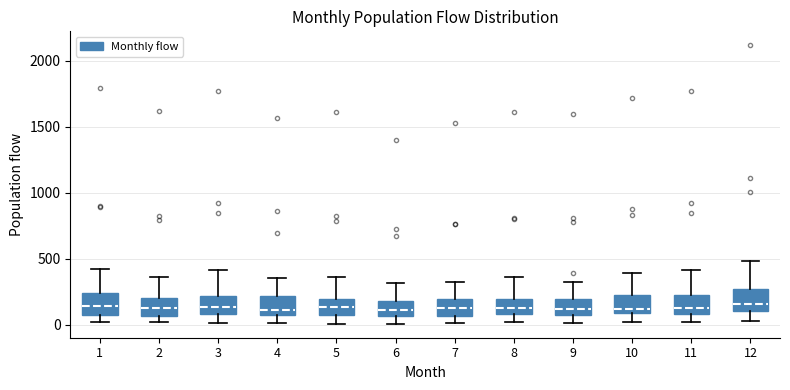

Reading left to right, transcribe this box plot: for each box, give where its median line is, the range the box spans, and where its two whiskers end, as read against the y-axis. The values are not printed on the chart, so give them approximately, as read against the axis.

1: median 150, box 100 to 250, whiskers 0 to 400
2: median 150, box 50 to 200, whiskers 0 to 350
3: median 150, box 100 to 200, whiskers 0 to 400
4: median 100 (just above the box's lower edge), box 100 to 200, whiskers 0 to 350
5: median 150, box 100 to 200, whiskers 0 to 350
6: median 100, box 50 to 200, whiskers 0 to 300
7: median 150, box 50 to 200, whiskers 0 to 350
8: median 150, box 100 to 200, whiskers 0 to 350
9: median 100, box 50 to 200, whiskers 0 to 300
10: median 100 (just above the box's lower edge), box 100 to 200, whiskers 0 to 400
11: median 150, box 100 to 250, whiskers 0 to 400
12: median 150, box 100 to 250, whiskers 50 to 500